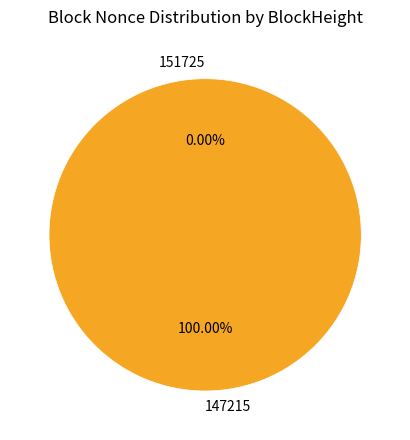

How many segments does this pie chart have?

2